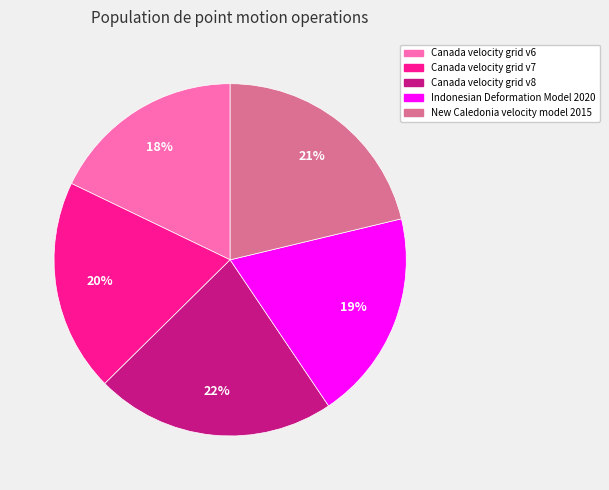

Combined, do Canada velocity grid v7 and Canada velocity grid v8 account for over 50%?

No